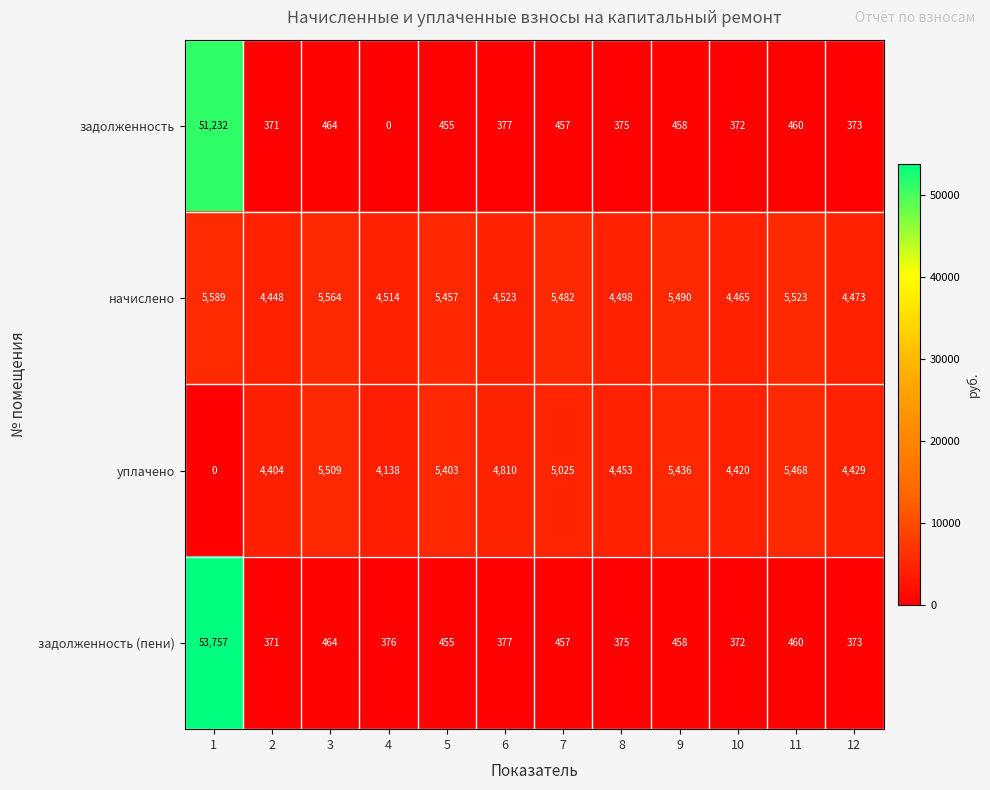

What is the lowest value of the задолженность (пени) series?

371